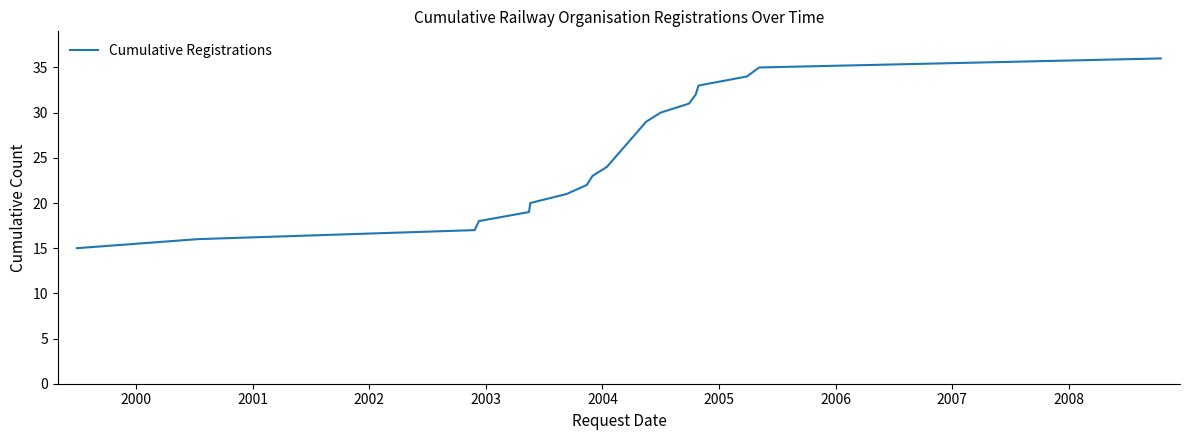

What is the maximum value shown in the chart?

36